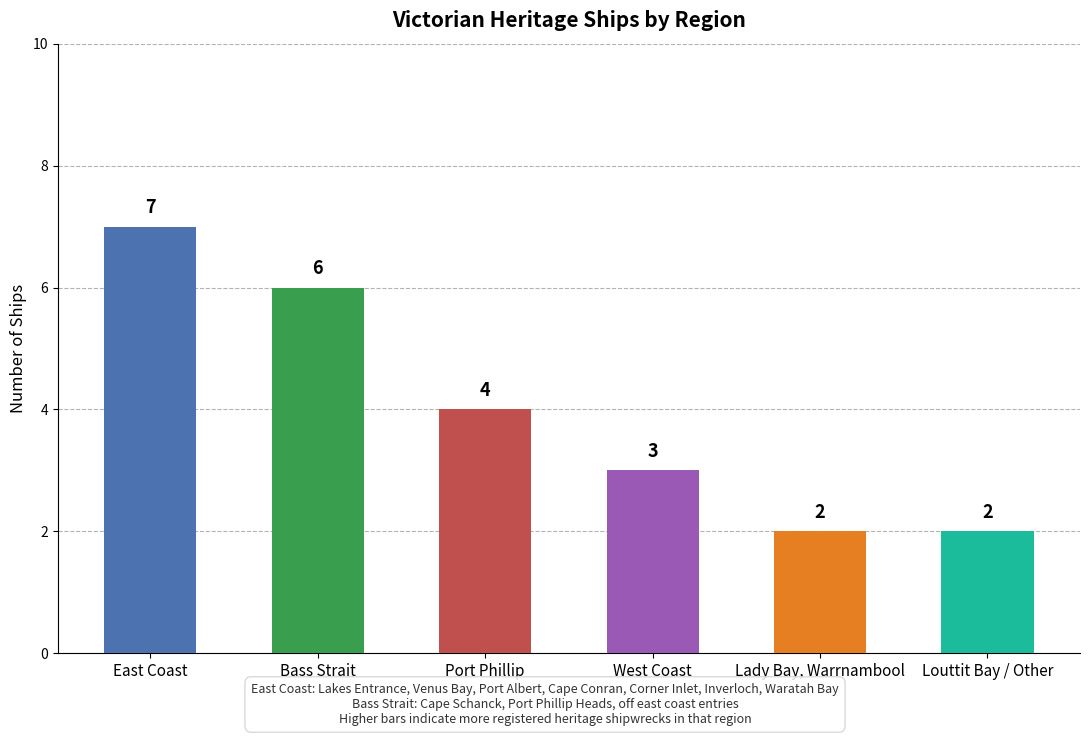

Reading right to left, what are all the values shown in this chart?

2	2	3	4	6	7